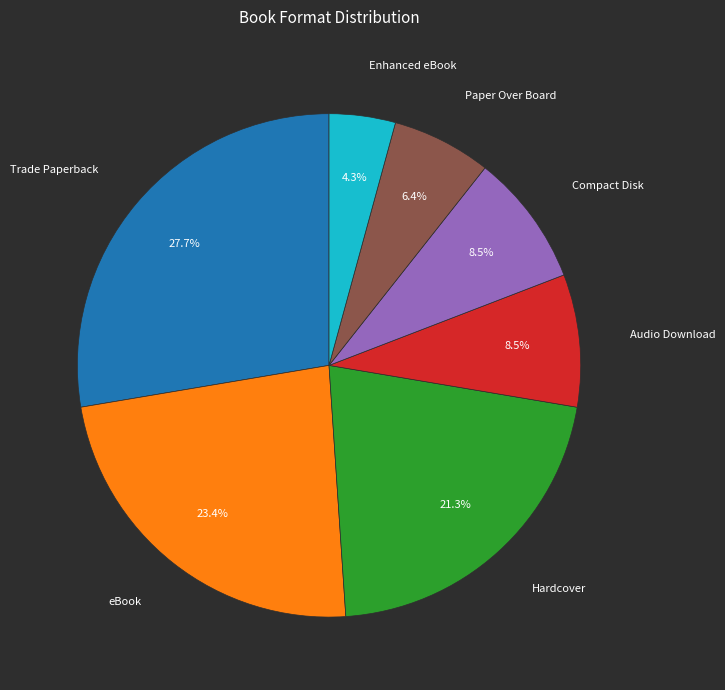

How many segments does this pie chart have?

7